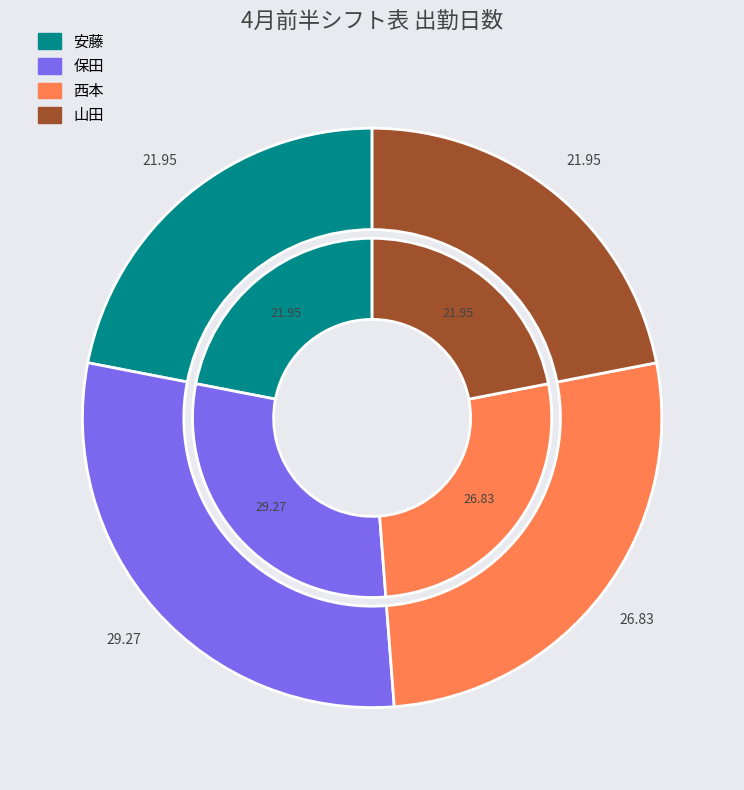

To the nearest percent, what percentage of the pie is 西本?

27%